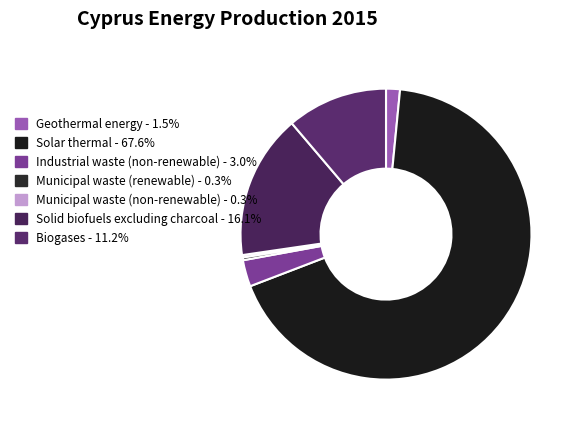

Rank the categories by value from highest to lowest.

Solar thermal, Solid biofuels excluding charcoal, Biogases, Industrial waste (non-renewable), Geothermal energy, Municipal waste (renewable), Municipal waste (non-renewable)